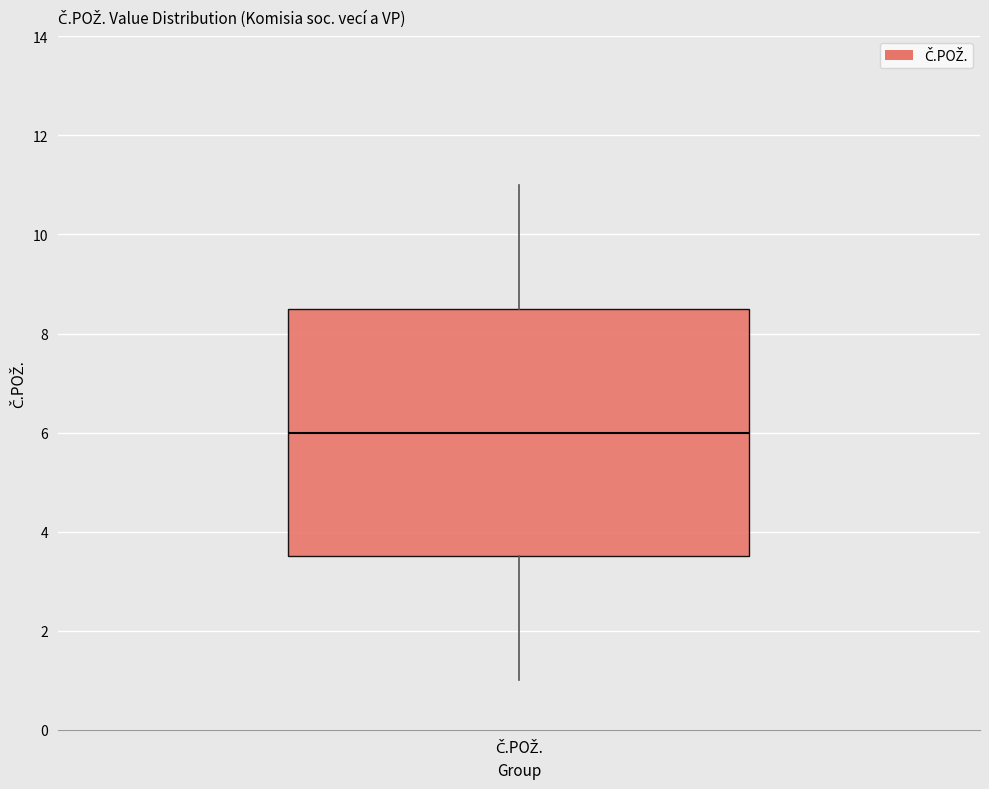

Read this box plot against the y-axis: the position of the median line, the range covered by the box, and the ends of both whiskers. The values are not printed on the chart, so give them approximately, as read against the axis.

median 6.0, box 3.6 to 8.6, whiskers 1.0 to 11.0